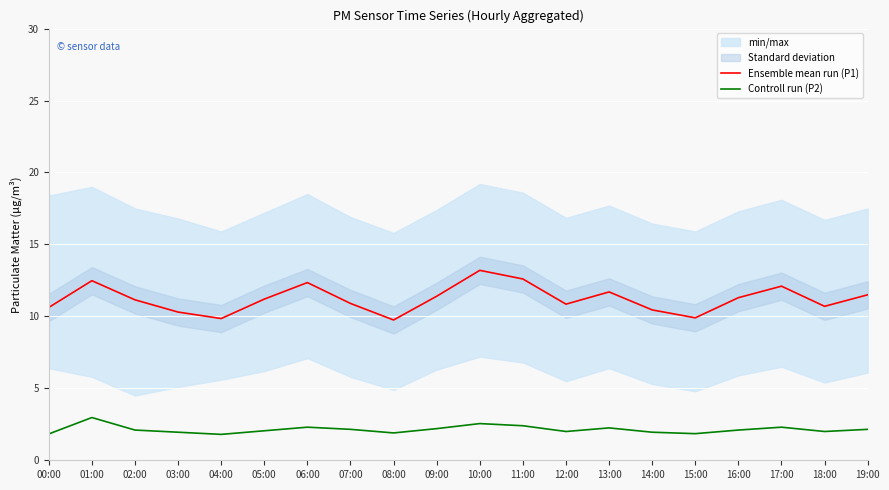

What is the minimum value for Controll run (P2)?

1.8